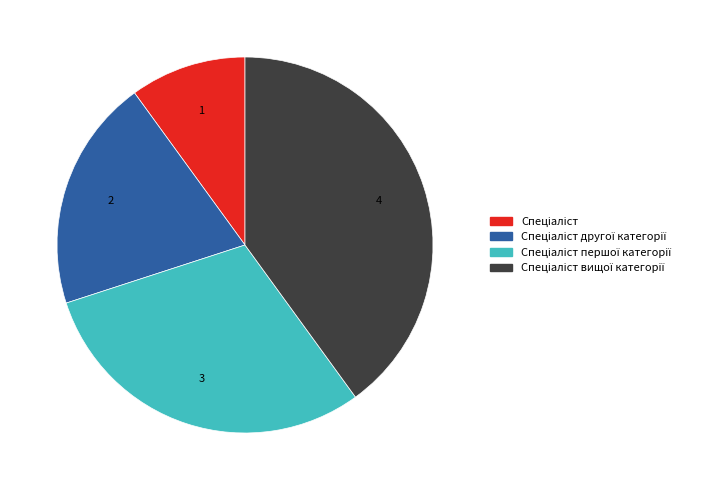

How many segments does this pie chart have?

4